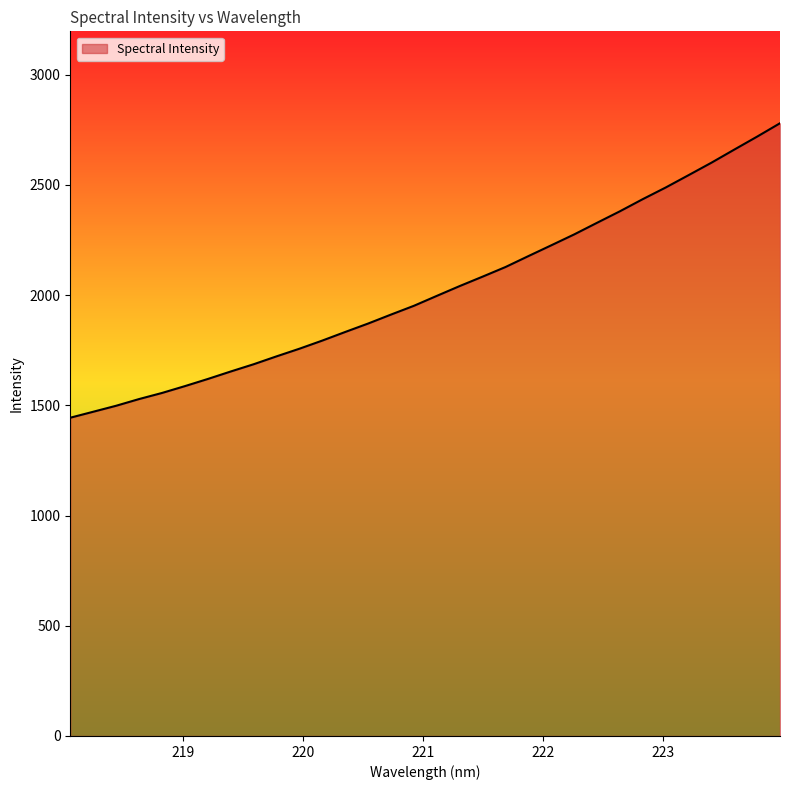

True or false: the data has more than 1 interior local peaks.

False